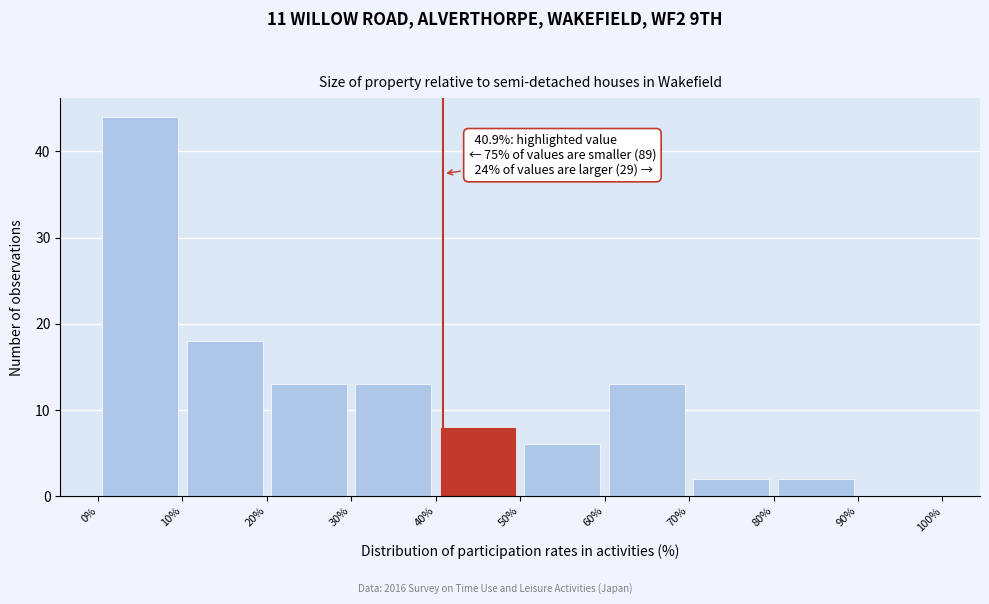

Over which range of the x-axis is the bar tallest?

0% to 10%